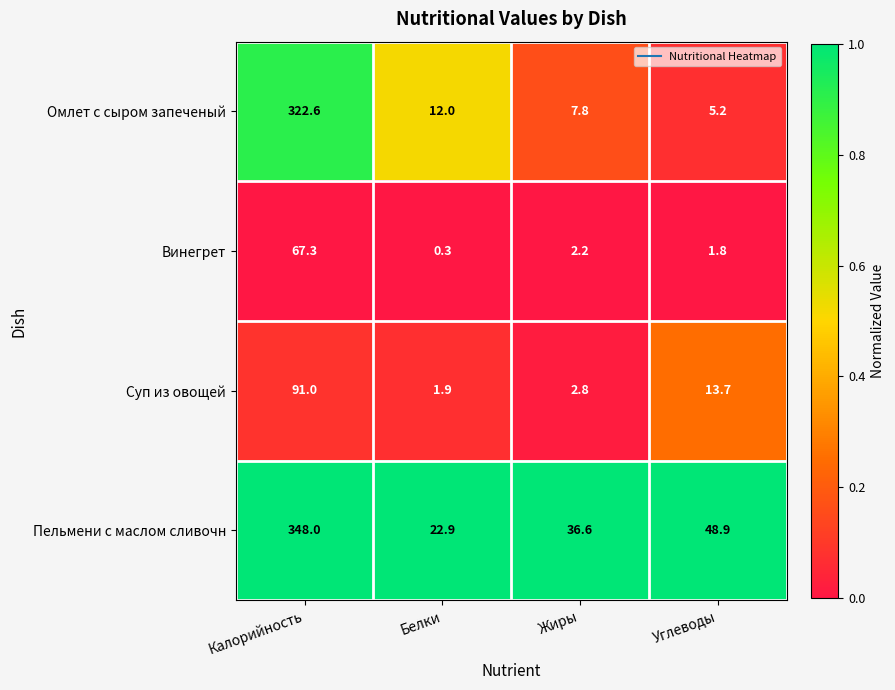

At Жиры, list the series in order from largest to smallest.

Пельмени с маслом сливочн, Омлет с сыром запеченый, Суп из овощей, Винегрет